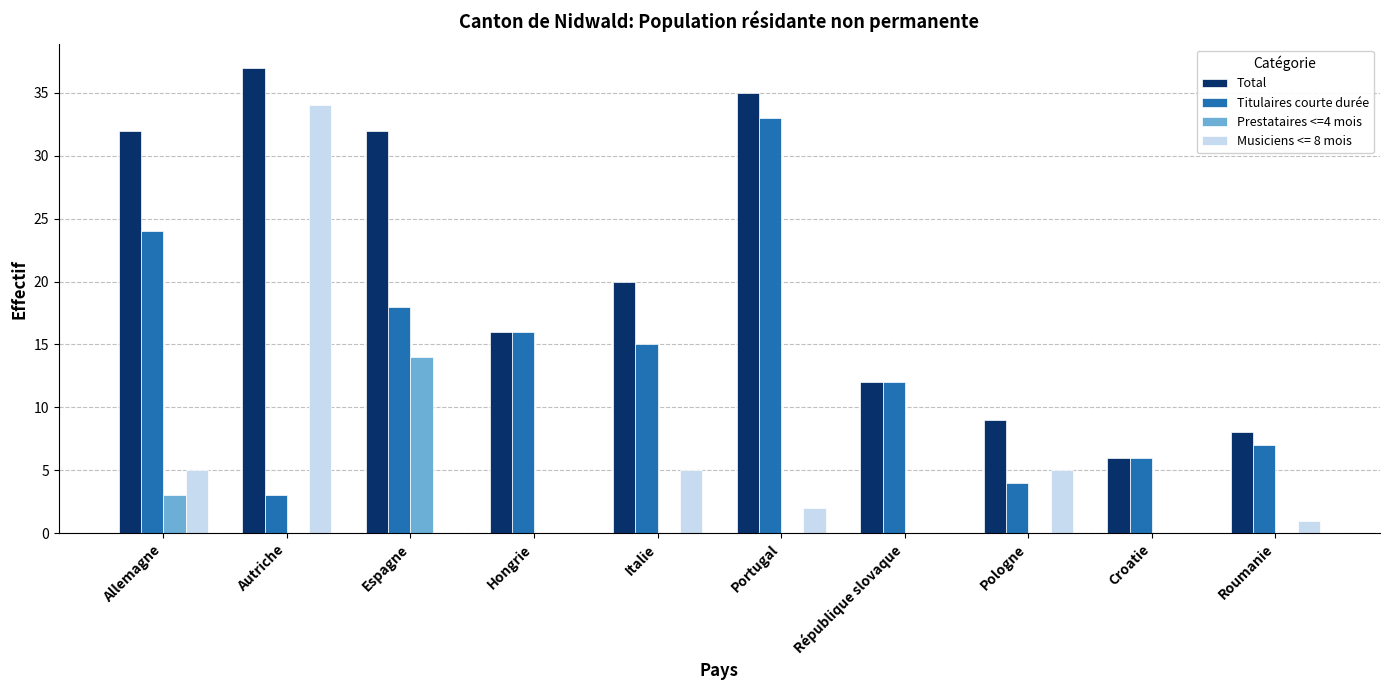

Is the value of Total at Portugal greater than the value of Titulaires courte durée at Croatie?

Yes